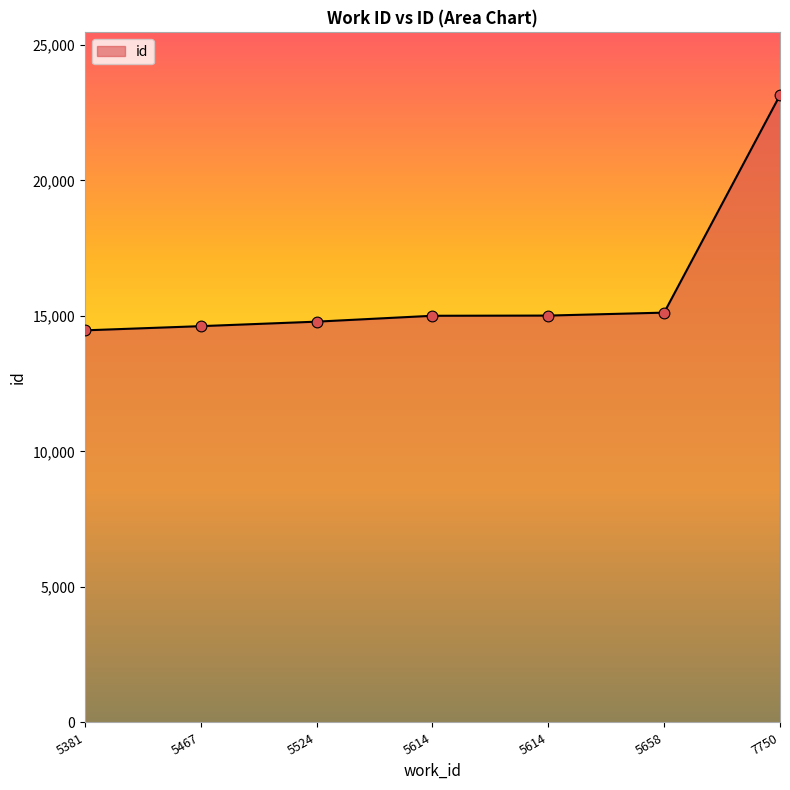

Between 5614 and 7750, which is larger?

7750